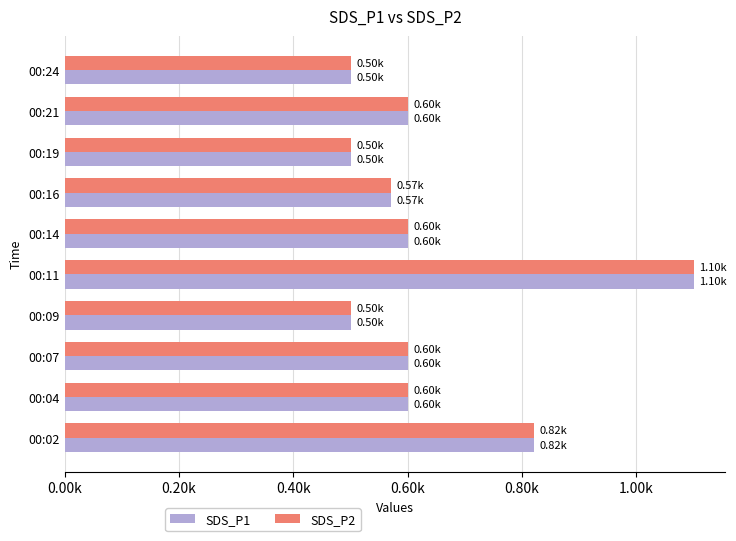

Reading left to right, extract all data points from this chart.

SDS_P1: 0.8	0.6	0.6	0.5	1.1	0.6	0.6	0.5	0.6	0.5
SDS_P2: 0.8	0.6	0.6	0.5	1.1	0.6	0.6	0.5	0.6	0.5